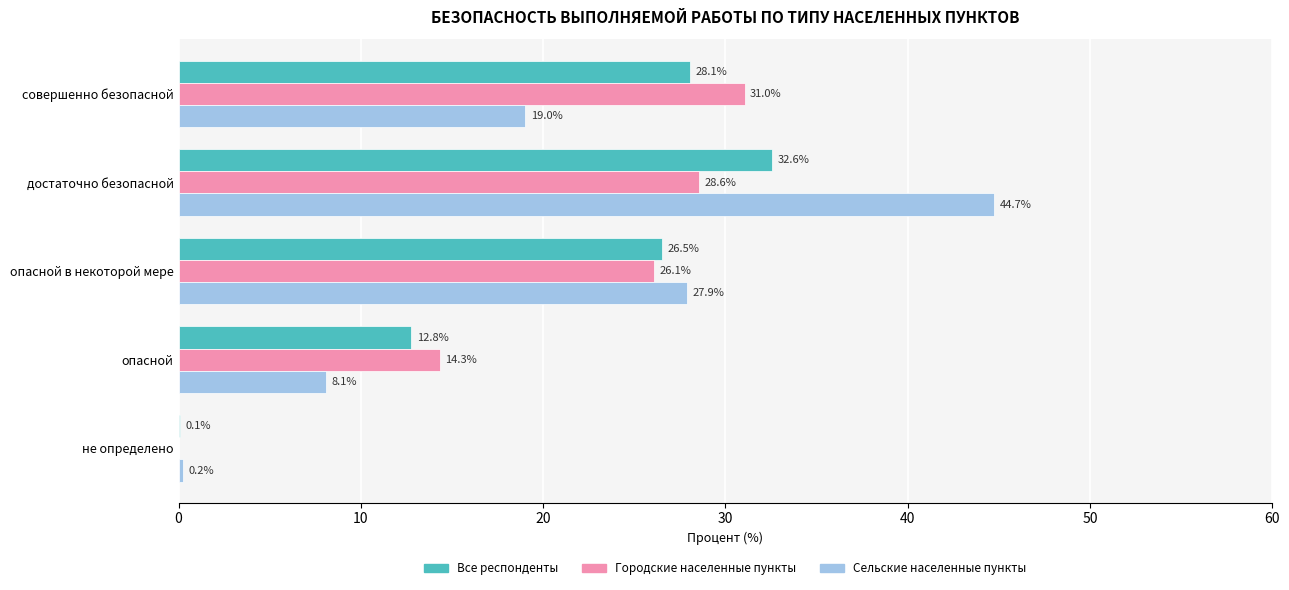

What is the total value across all series at совершенно безопасной?

78.1